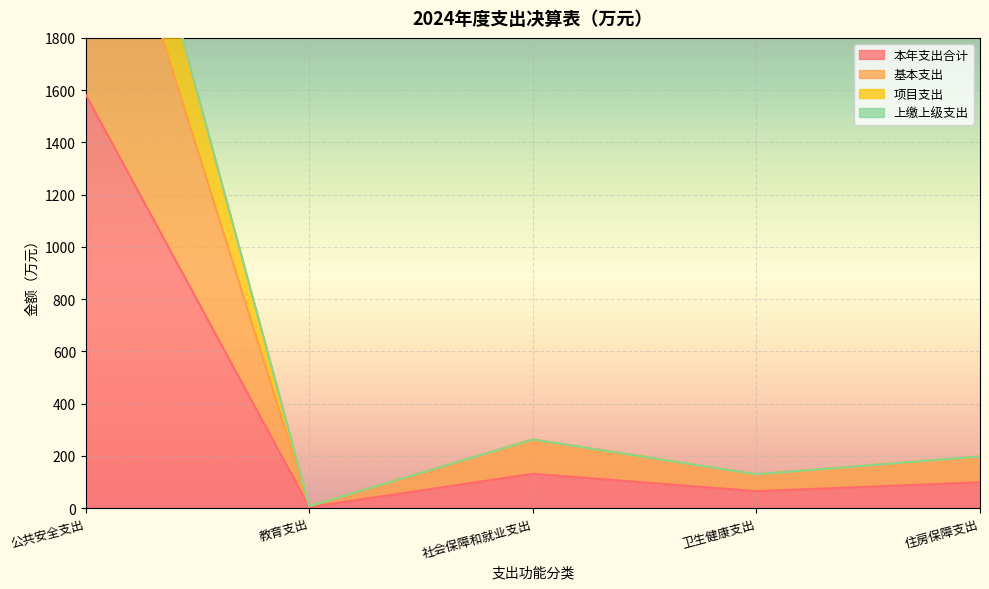

What is the value of the 基本支出 point at the 3rd from the left?

262.5